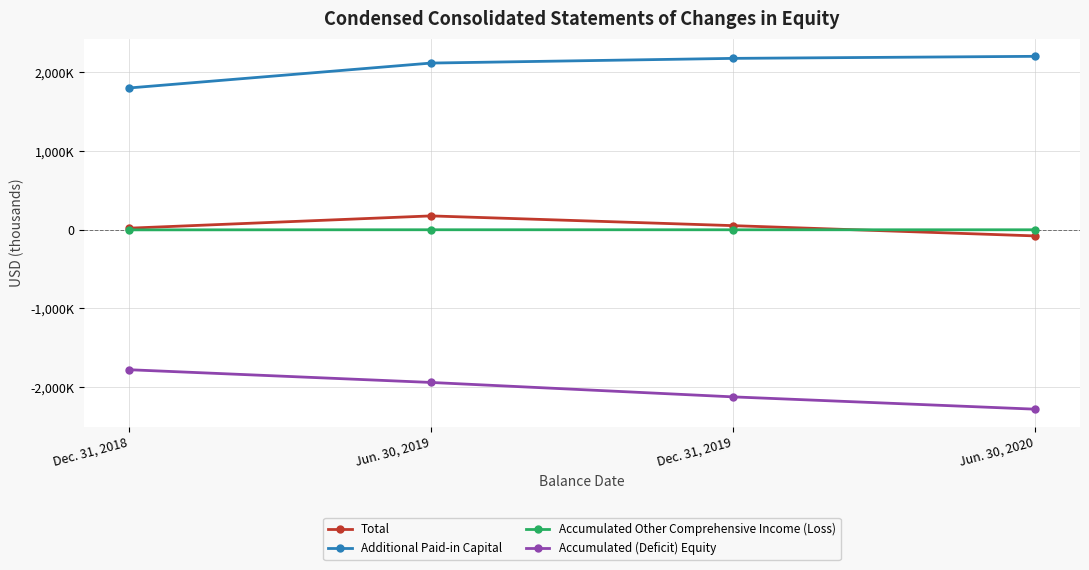

What is the total value across all series at Jun. 30, 2019?

350373